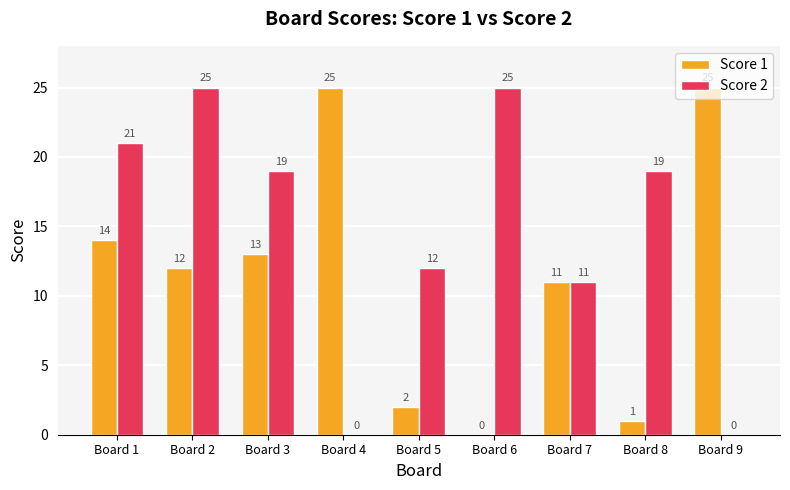

Reading left to right, list all the values displayed in this chart.

Score 1: 14	12	13	25	2	0	11	1	25
Score 2: 21	25	19	0	12	25	11	19	0